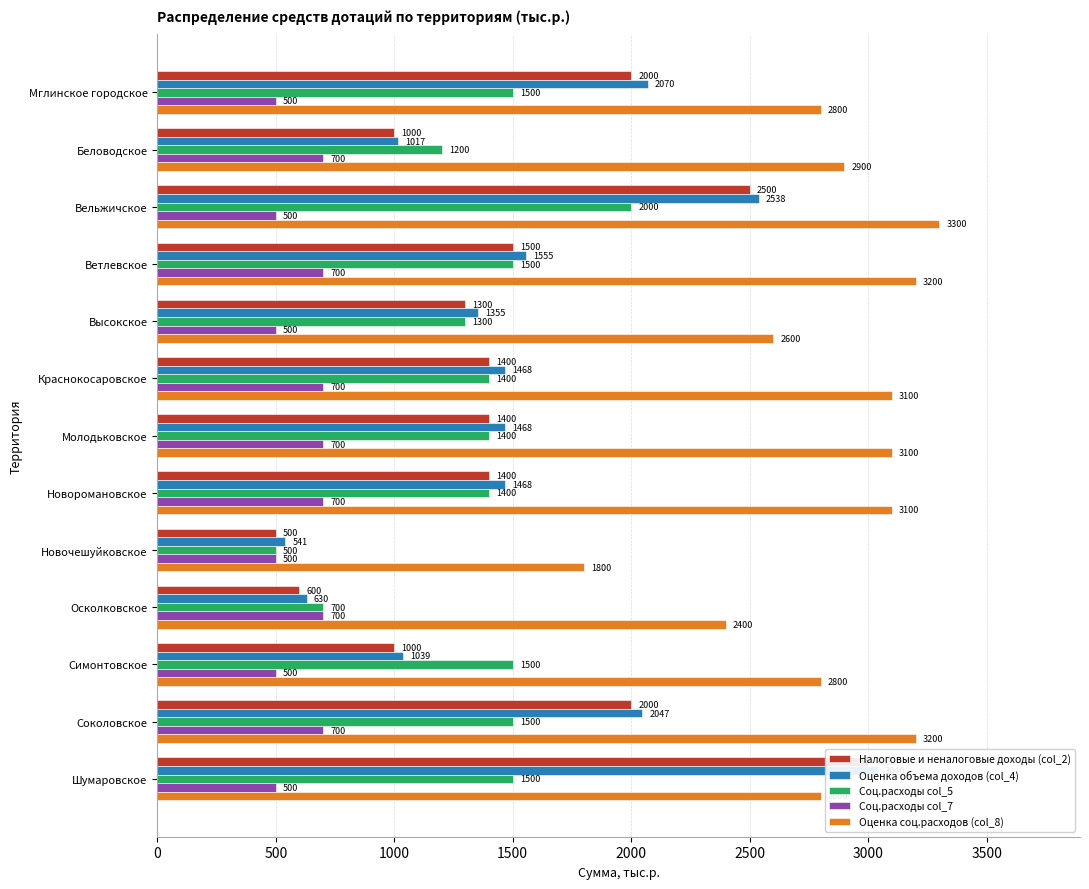

How many Налоговые и неналоговые доходы (col_2) values are between 1000 and 2000?

9